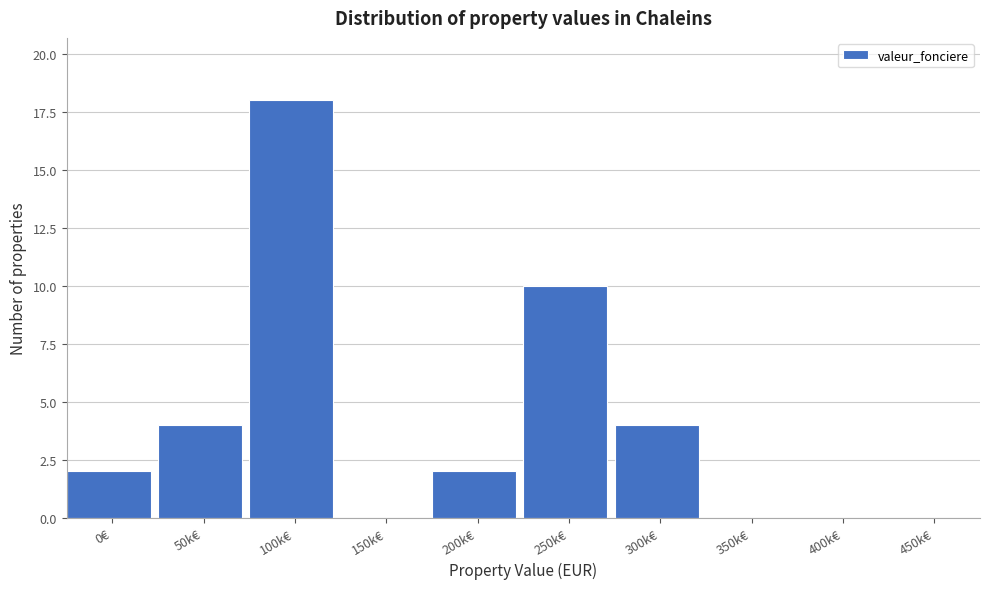

Reading left to right, transcribe all the data shown in this chart.

0€=2	50k€=4	100k€=18	150k€=0	200k€=2	250k€=10	300k€=4	350k€=0	400k€=0	450k€=0